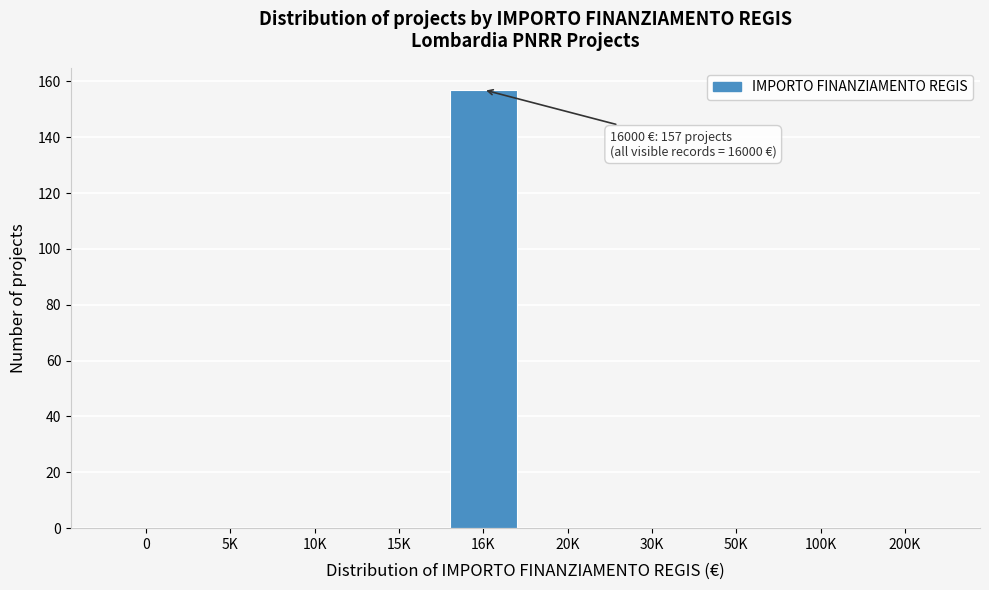

Reading left to right, extract all data points from this chart.

0=0	5K=0	10K=0	15K=0	16K=157	20K=0	30K=0	50K=0	100K=0	200K=0